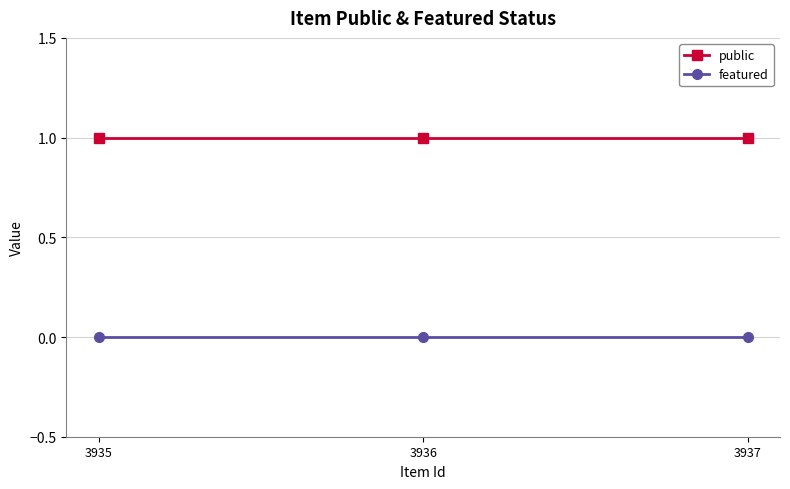

What is the spread (max minus min) of values at 3935?

1